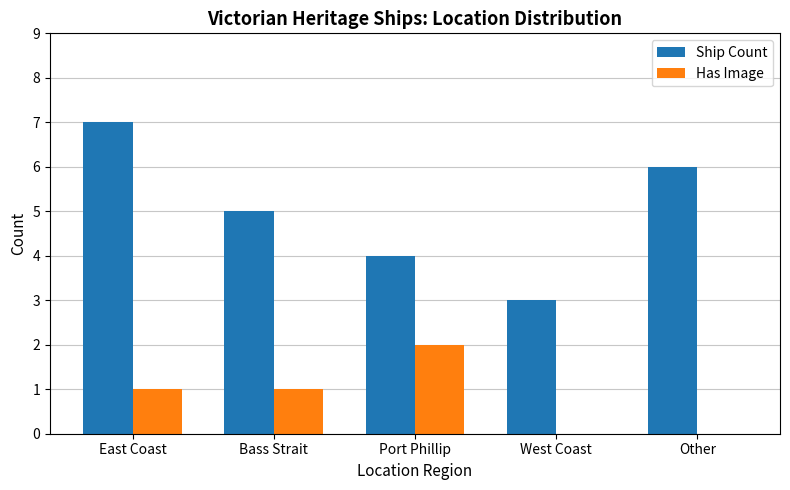

What is the greatest value displayed?

7